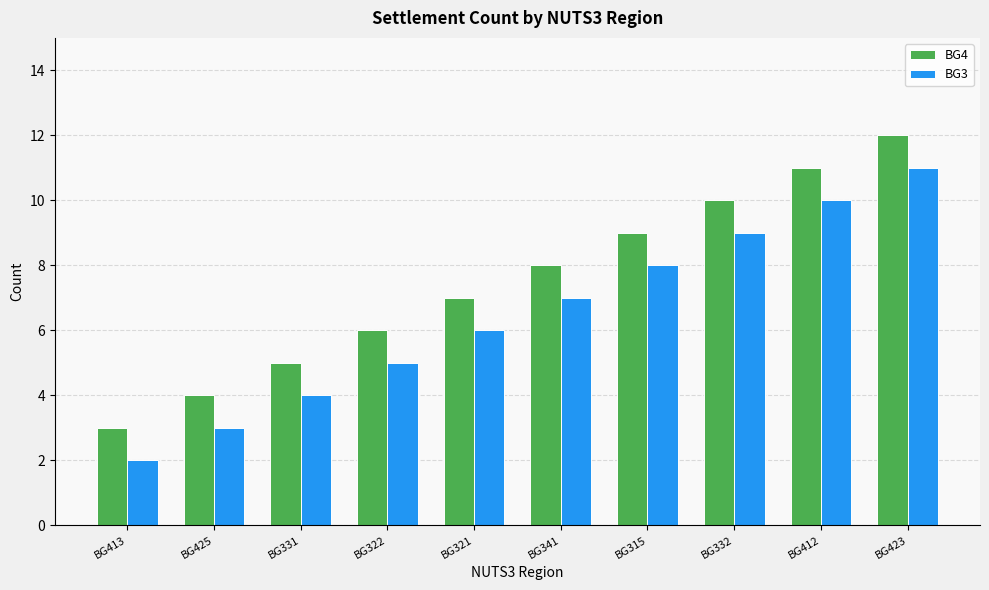

Rank the series at BG332 from highest to lowest value.

BG4, BG3